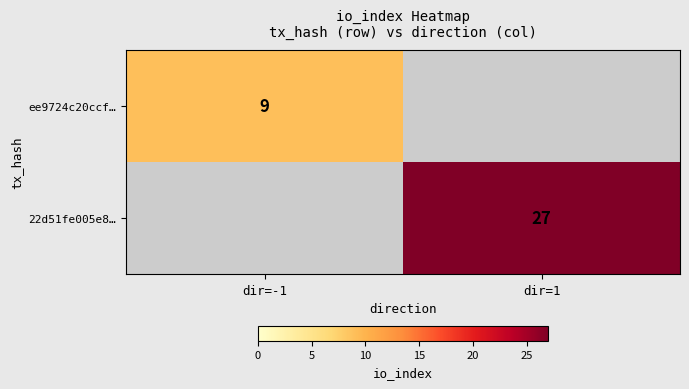

True or false: ee9724c20ccf… has a value of 13.8 at dir=-1.

False